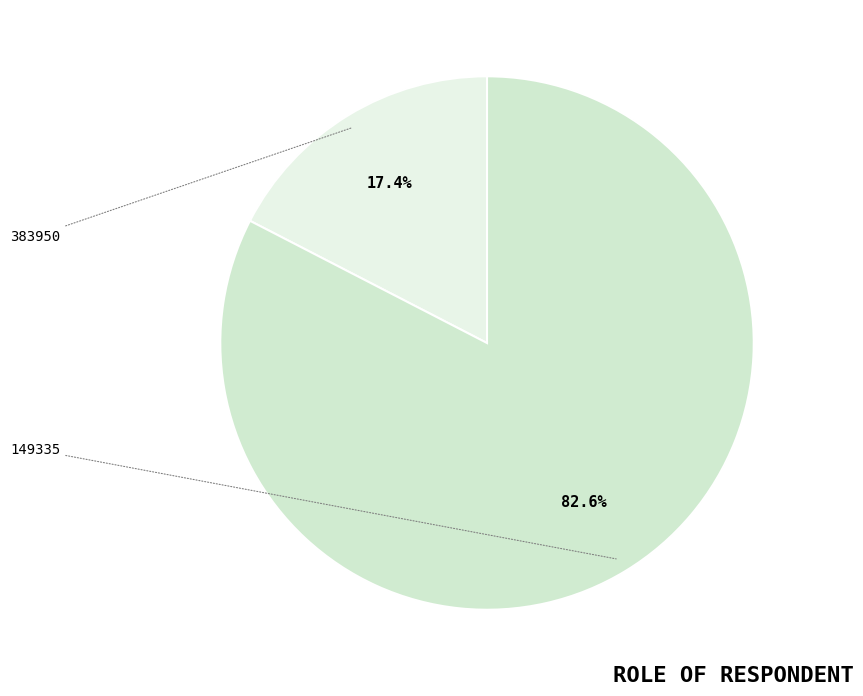

What is the ratio of the value at 149335 to the value at 383950?

4.7